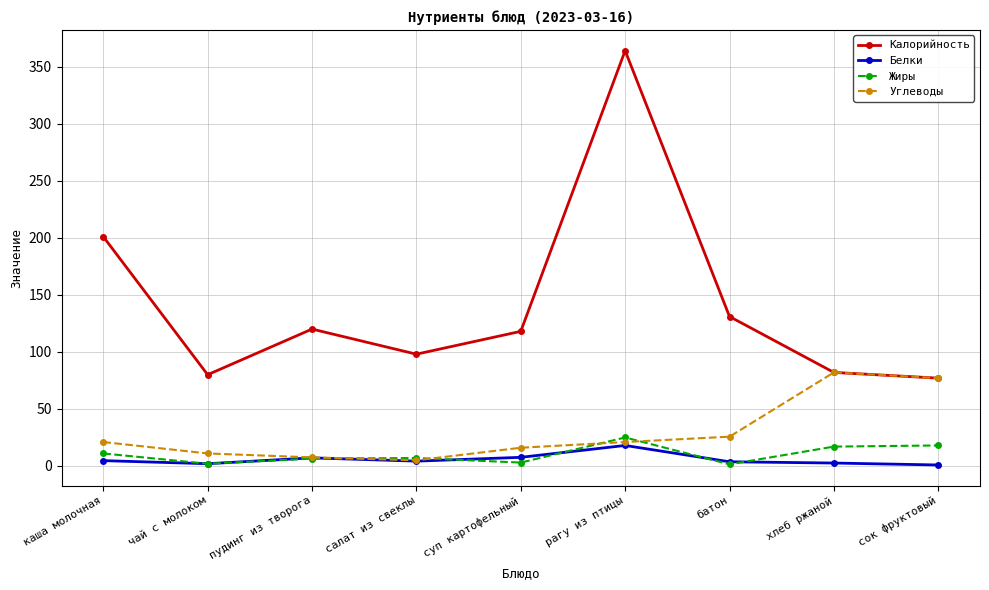

Count the number of data series in this chart.

4